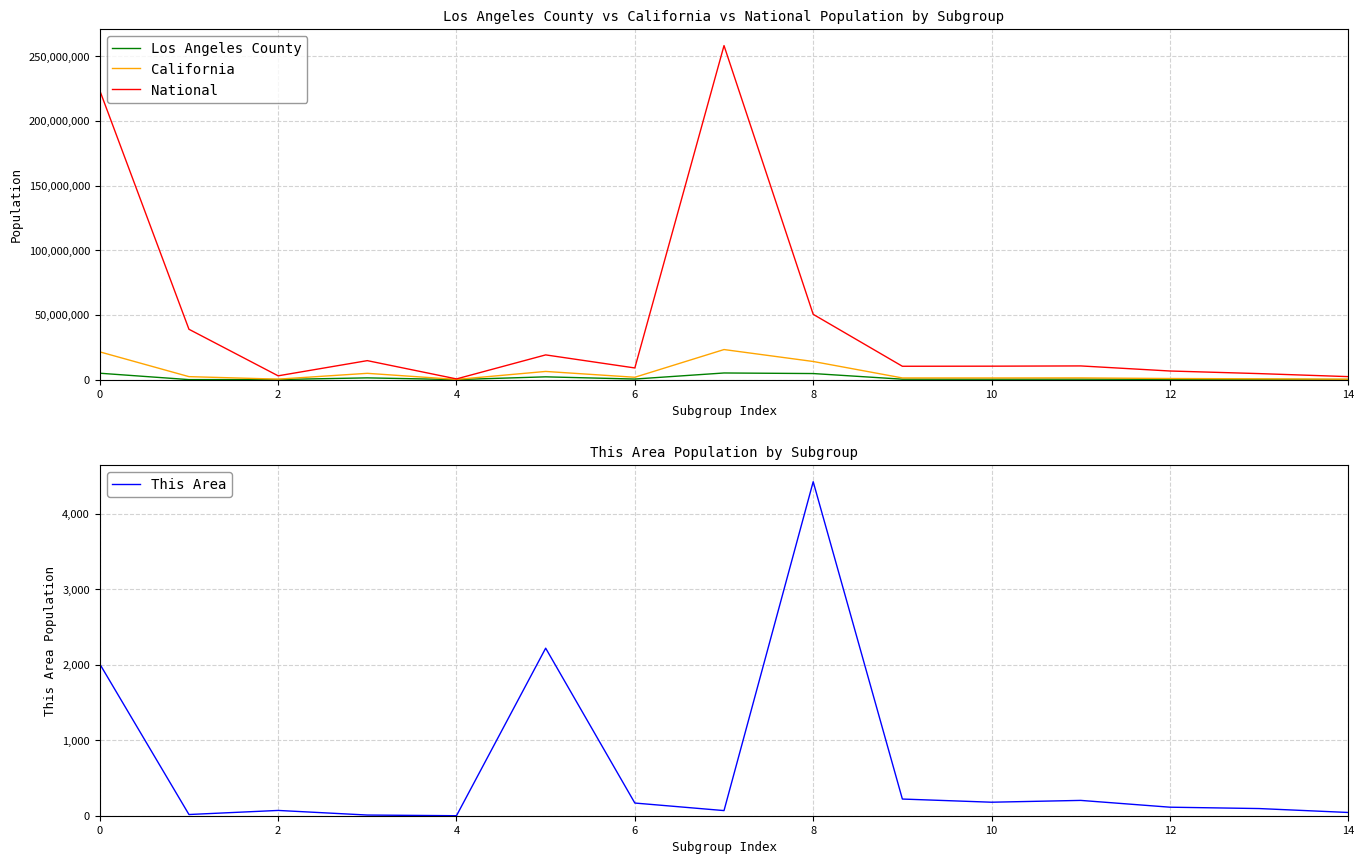

What is the maximum value for This Area?

4426